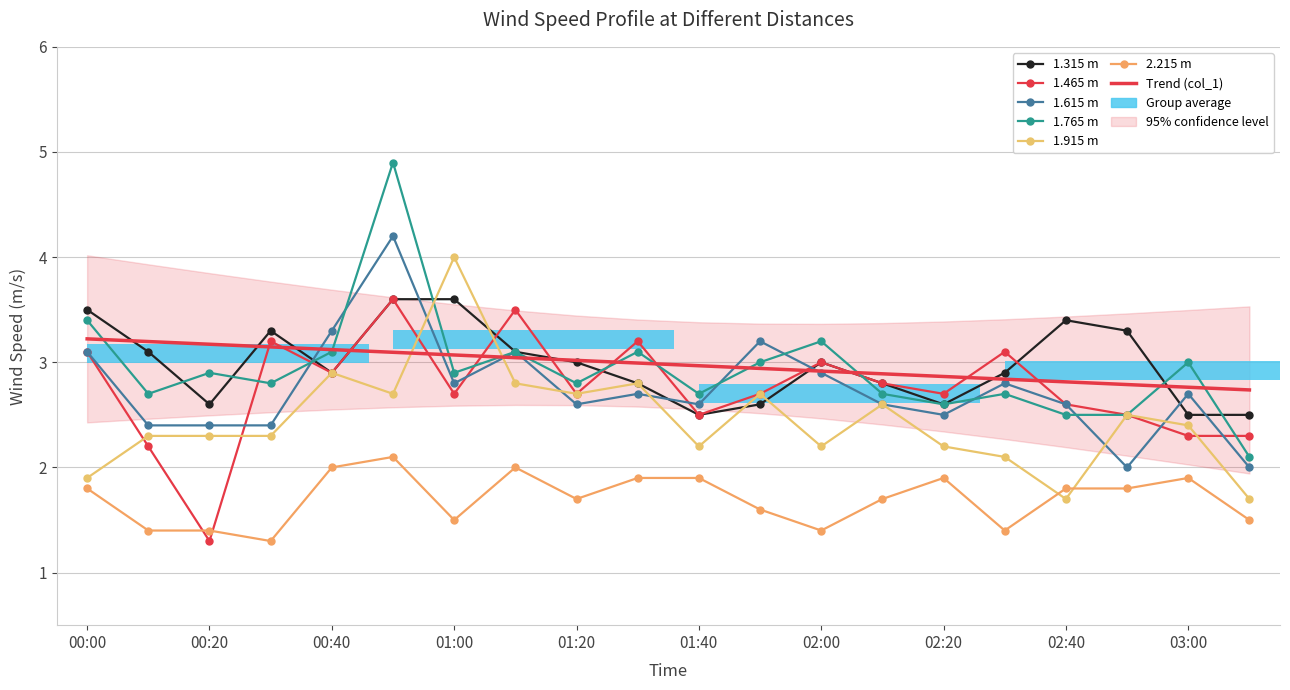

What is the difference between the highest and lowest values at 02:50?

1.5